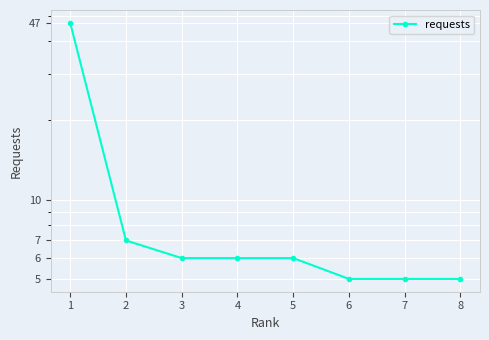

Reading right to left, transcribe all the data shown in this chart.

8=5	7=5	6=5	5=6	4=6	3=6	2=7	1=47